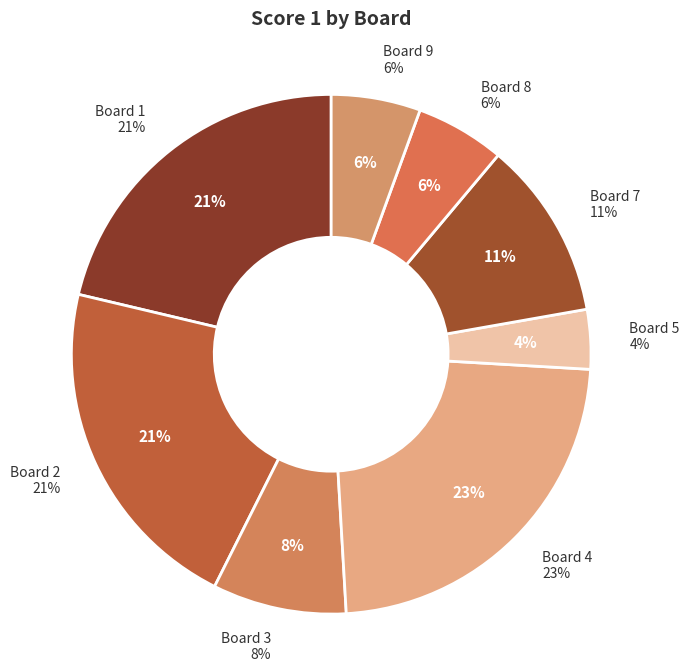

Does 9 represent more than half of the total?

No